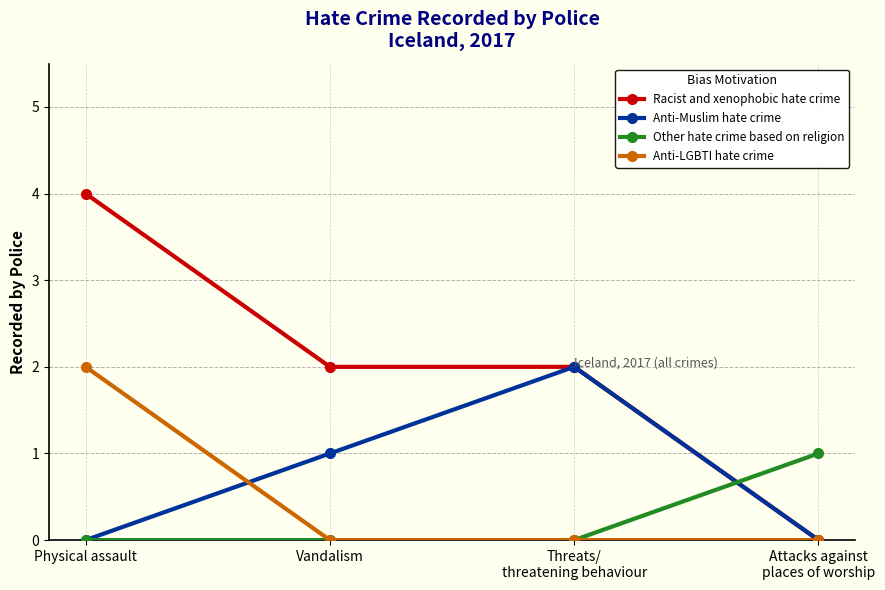

What is the highest value of the Anti-LGBTI hate crime series?

2